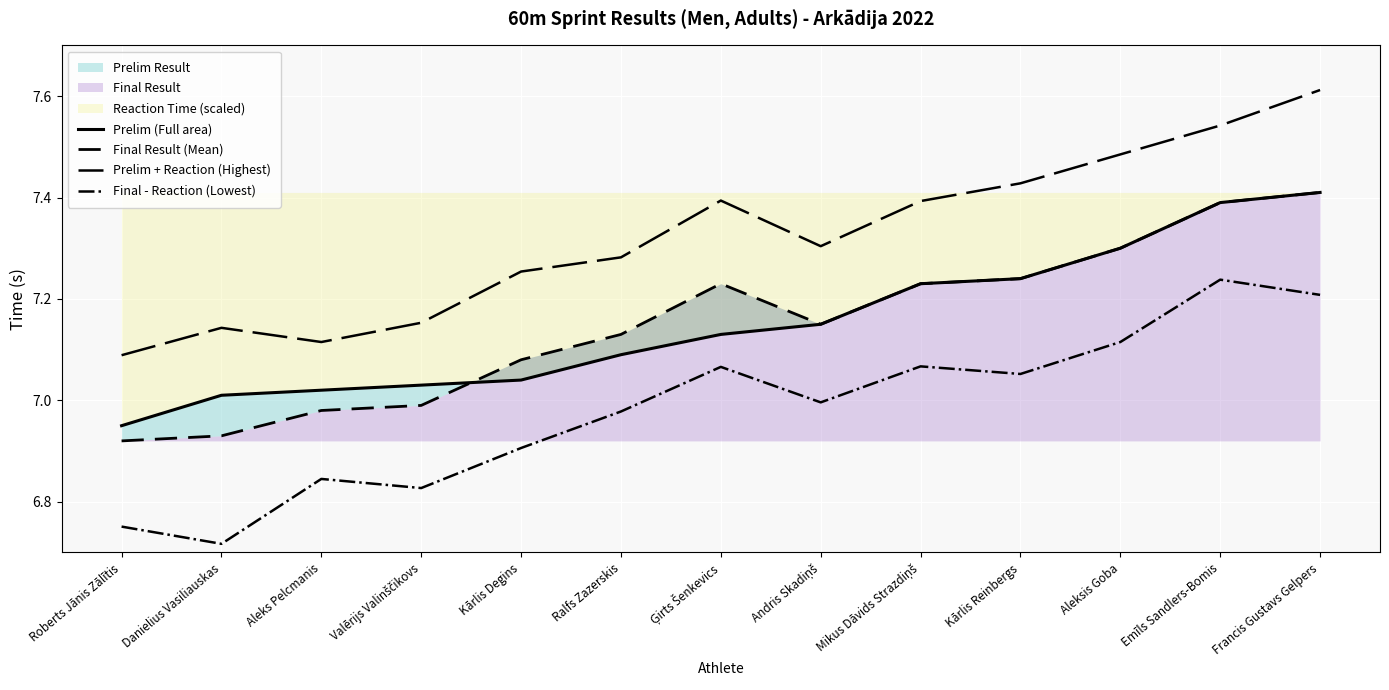

Reading left to right, list all the values displayed in this chart.

Prelim (Full area): Roberts Jānis Zālītis=7.0	Danielius Vasiliauskas=7.0	Aleks Pelcmanis=7.0	Valērijs Valinščikovs=7.0	Kārlis Degins=7.0	Ralfs Zazerskis=7.1	Ģirts Šenkevics=7.1	Andris Skadiņš=7.2	Mikus Dāvids Strazdiņš=7.2	Kārlis Reinbergs=7.2	Aleksis Goba=7.3	Emīls Sandlers-Bomis=7.4	Francis Gustavs Gelpers=7.4
Final Result (Mean): Roberts Jānis Zālītis=6.9	Danielius Vasiliauskas=6.9	Aleks Pelcmanis=7.0	Valērijs Valinščikovs=7.0	Kārlis Degins=7.1	Ralfs Zazerskis=7.1	Ģirts Šenkevics=7.2	Andris Skadiņš=7.2	Mikus Dāvids Strazdiņš=7.2	Kārlis Reinbergs=7.2	Aleksis Goba=7.3	Emīls Sandlers-Bomis=7.4	Francis Gustavs Gelpers=7.4
Prelim + Reaction (Highest): Roberts Jānis Zālītis=7.1	Danielius Vasiliauskas=7.1	Aleks Pelcmanis=7.1	Valērijs Valinščikovs=7.2	Kārlis Degins=7.3	Ralfs Zazerskis=7.3	Ģirts Šenkevics=7.4	Andris Skadiņš=7.3	Mikus Dāvids Strazdiņš=7.4	Kārlis Reinbergs=7.4	Aleksis Goba=7.5	Emīls Sandlers-Bomis=7.5	Francis Gustavs Gelpers=7.6
Final - Reaction (Lowest): Roberts Jānis Zālītis=6.8	Danielius Vasiliauskas=6.7	Aleks Pelcmanis=6.8	Valērijs Valinščikovs=6.8	Kārlis Degins=6.9	Ralfs Zazerskis=7.0	Ģirts Šenkevics=7.1	Andris Skadiņš=7.0	Mikus Dāvids Strazdiņš=7.1	Kārlis Reinbergs=7.1	Aleksis Goba=7.1	Emīls Sandlers-Bomis=7.2	Francis Gustavs Gelpers=7.2